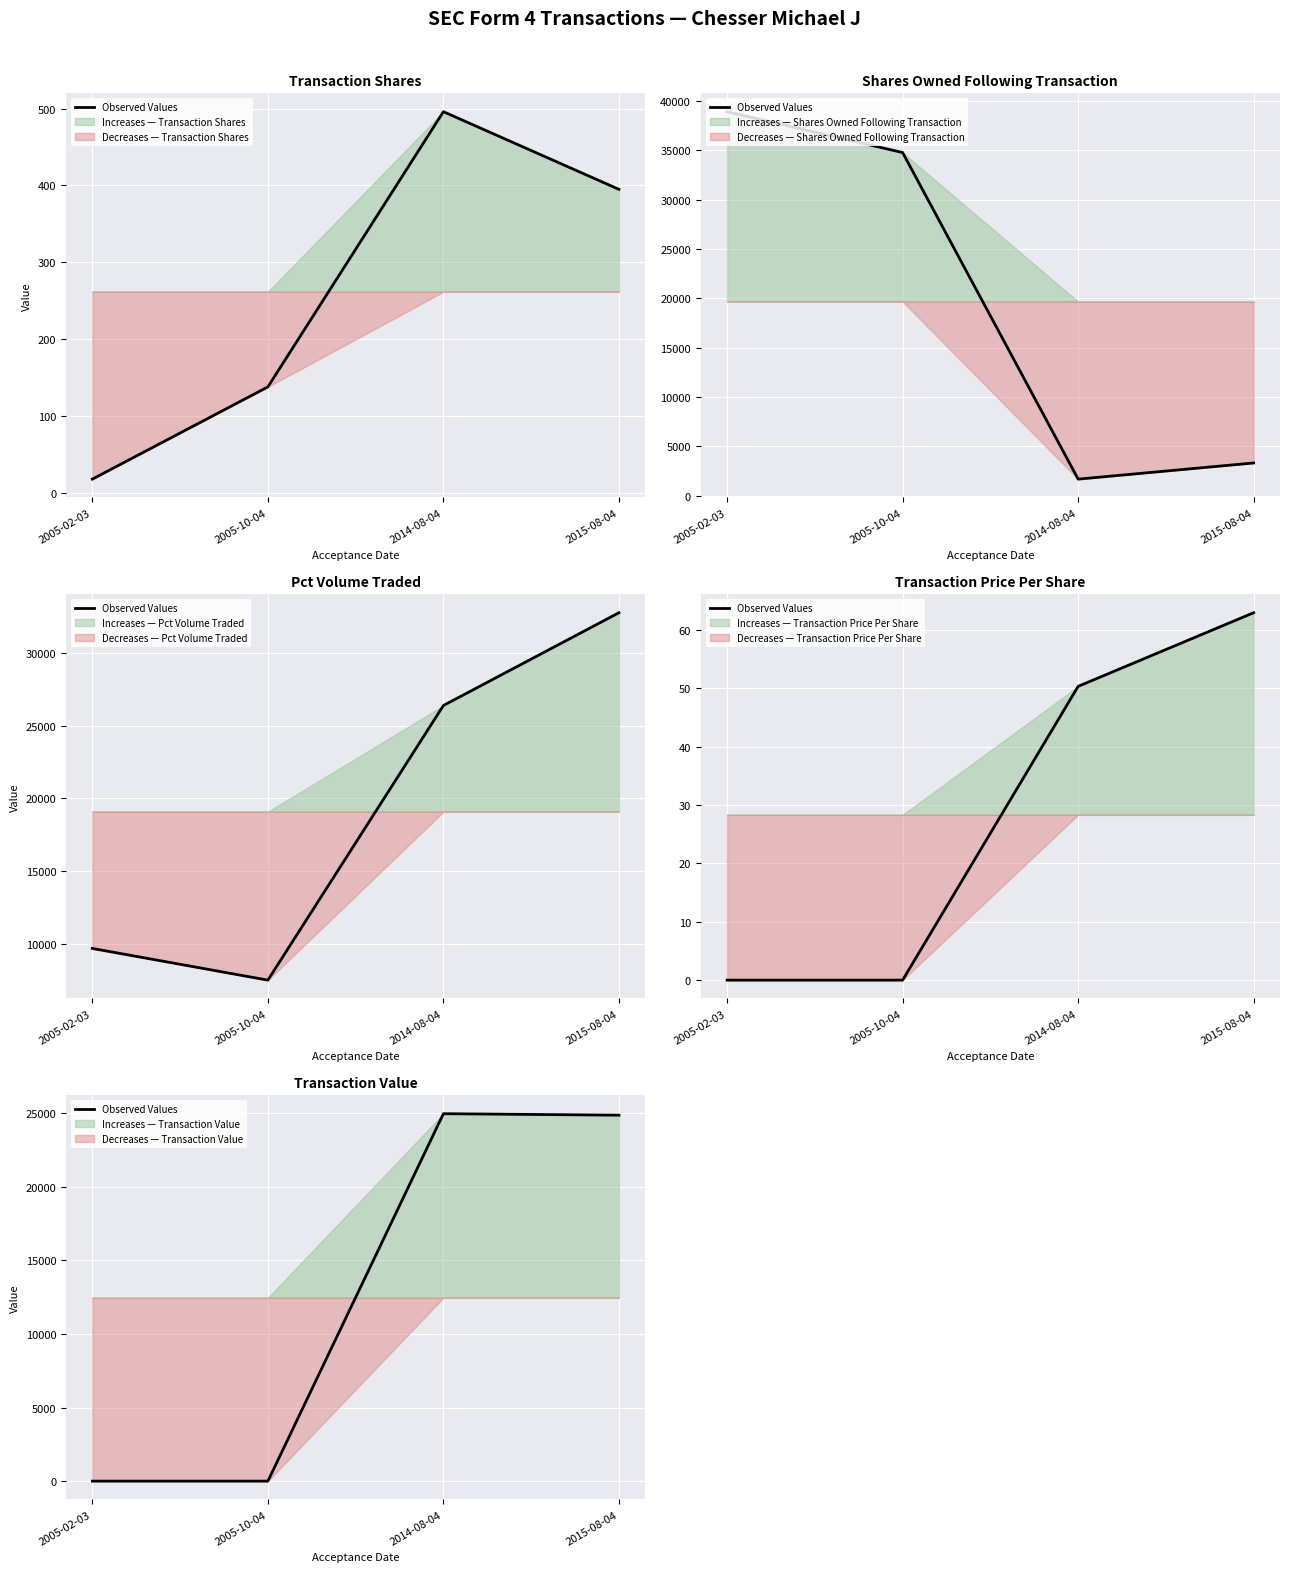

Rank the categories by value from lowest to highest.

2005-02-03, 2005-10-04, 2015-08-04, 2014-08-04